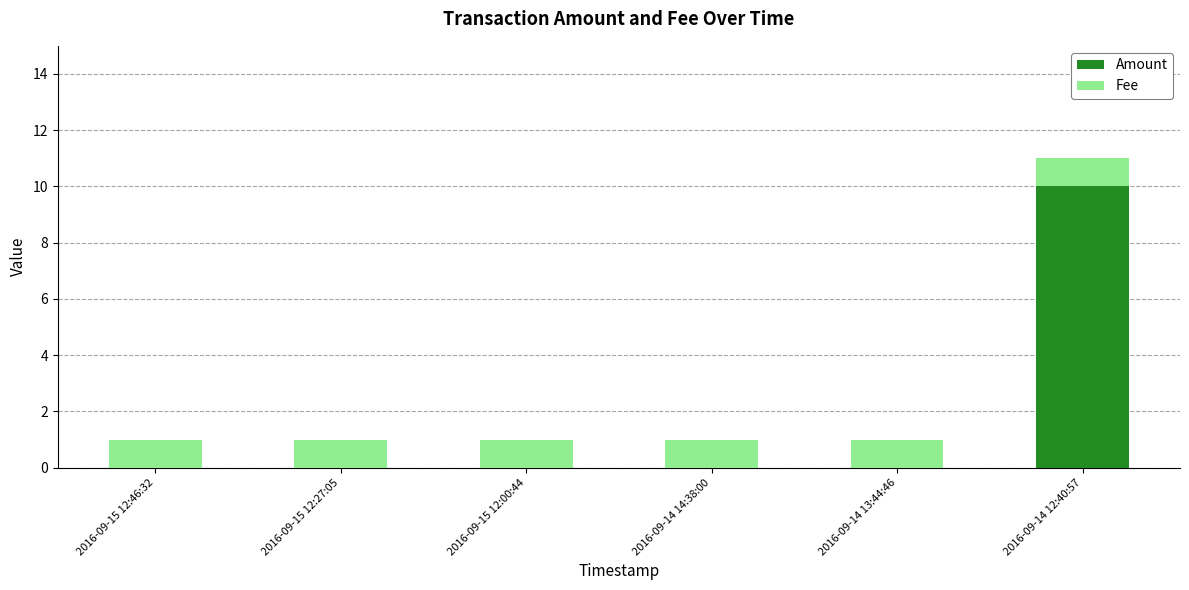

Reading left to right, list the values for the Amount series.

2016-09-15 12:46:32=0	2016-09-15 12:27:05=0	2016-09-15 12:00:44=0	2016-09-14 14:38:00=0	2016-09-14 13:44:46=0	2016-09-14 12:40:57=10